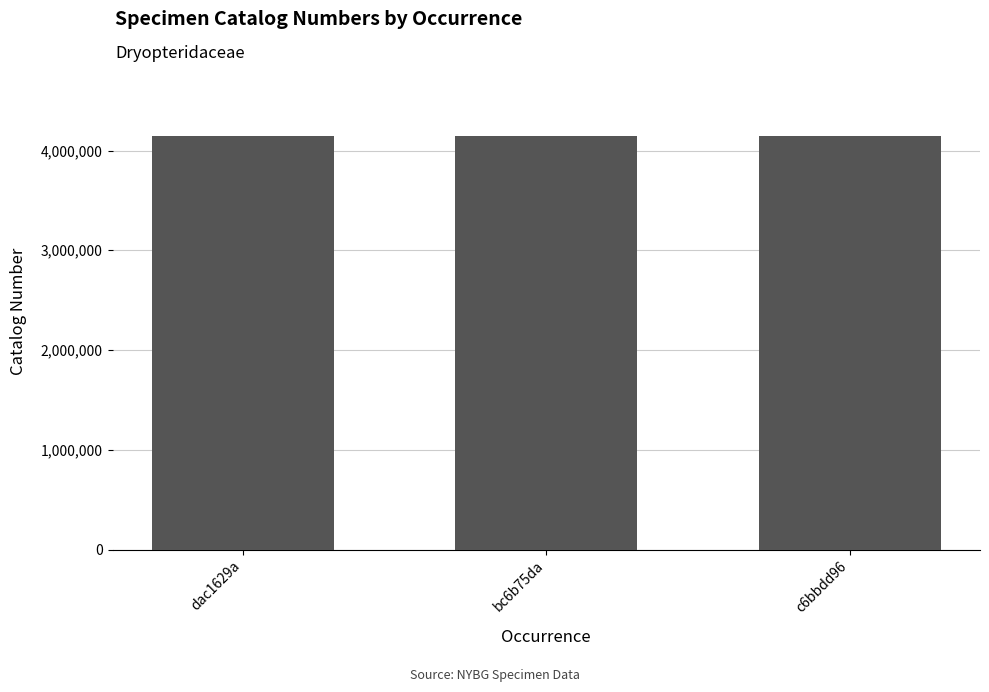

What is the change in value from dac1629a to bc6b75da?

+58